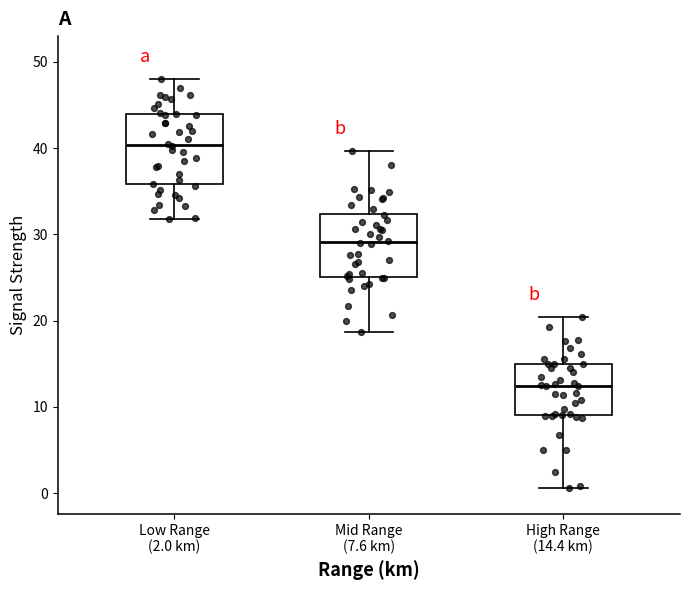

Reading left to right, transcribe this box plot: for each box, give where its median line is, the range the box spans, and where its two whiskers end, as read against the y-axis. The values are not printed on the chart, so give them approximately, as read against the axis.

Low Range (2.0 km): median 40, box 36 to 44, whiskers 32 to 48
Mid Range (7.6 km): median 29, box 25 to 32, whiskers 19 to 40
High Range (14.4 km): median 12, box 9 to 15, whiskers 1 to 20